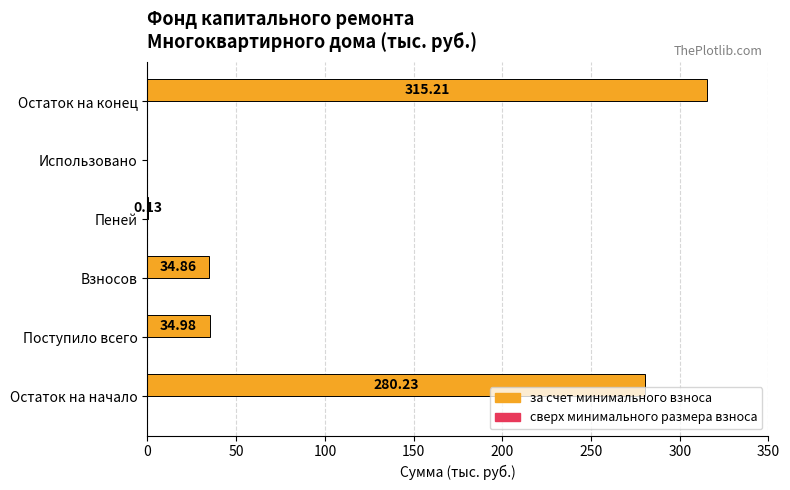

What is the change in value from Пеней to Остаток на конец?

+315.1